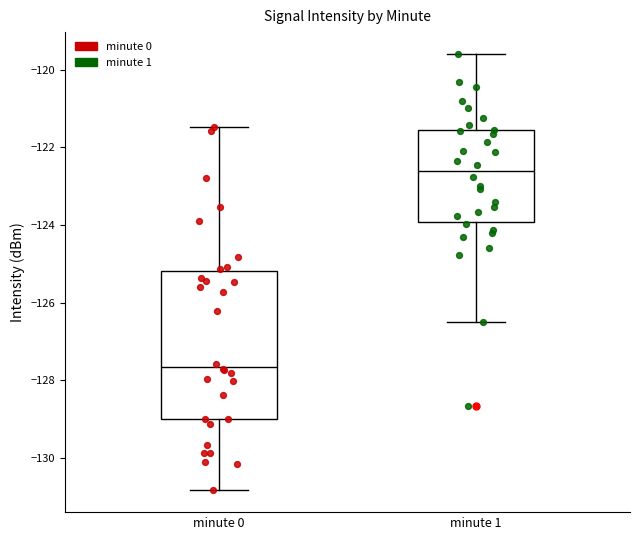

Reading left to right, read every box against the y-axis: the position of its median line, the range the box covers, and the ends of its whiskers. The values are not printed on the chart, so give them approximately, as read against the axis.

minute 0: median -127.6, box -129.0 to -125.2, whiskers -130.8 to -121.4
minute 1: median -122.6, box -124.0 to -121.6, whiskers -126.6 to -119.6